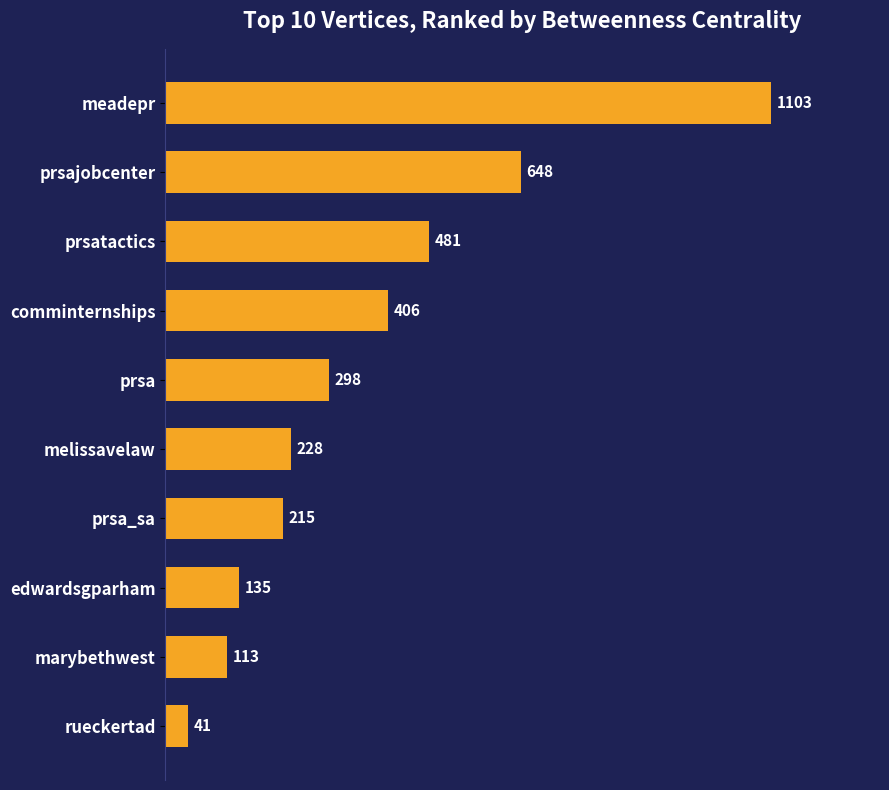

Reading bottom to top, extract all data points from this chart.

41	113	135	215	228	298	406	481	648	1103